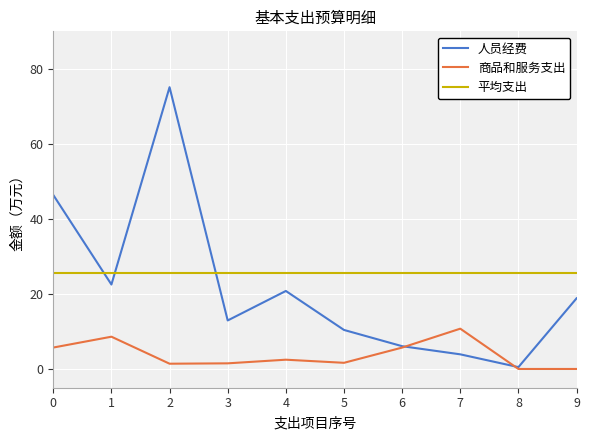

The 商品和服务支出 series shows 9.0 at 6. True or false?

False